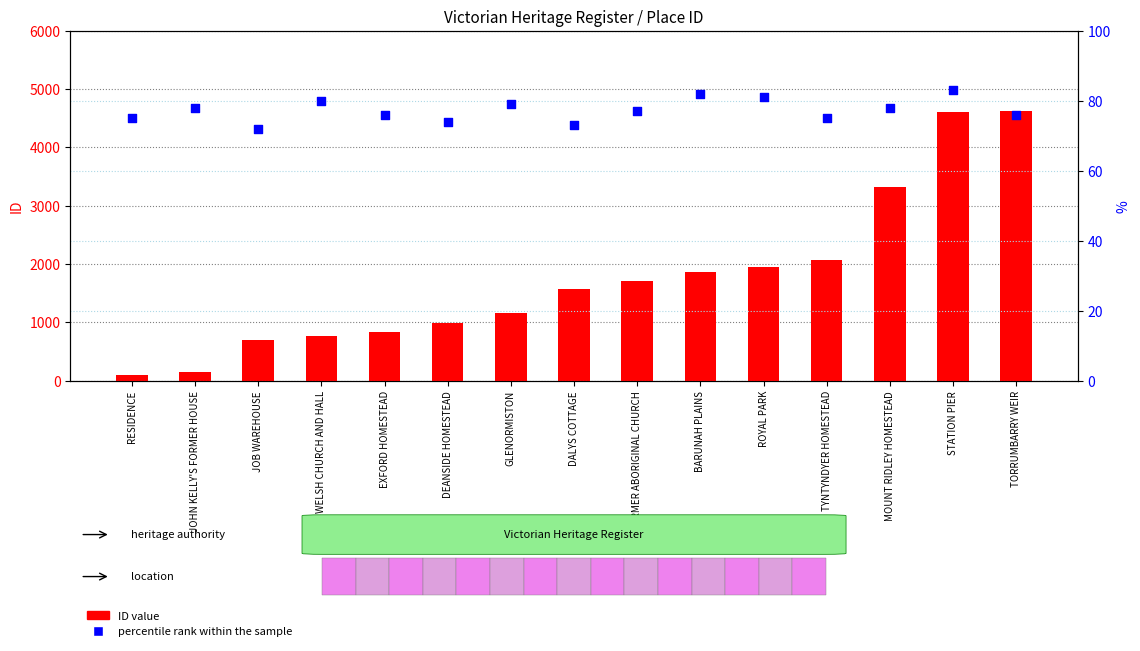

Is the value of percentile rank within the sample at JOB WAREHOUSE greater than the value of ID value at BARUNAH PLAINS?

No